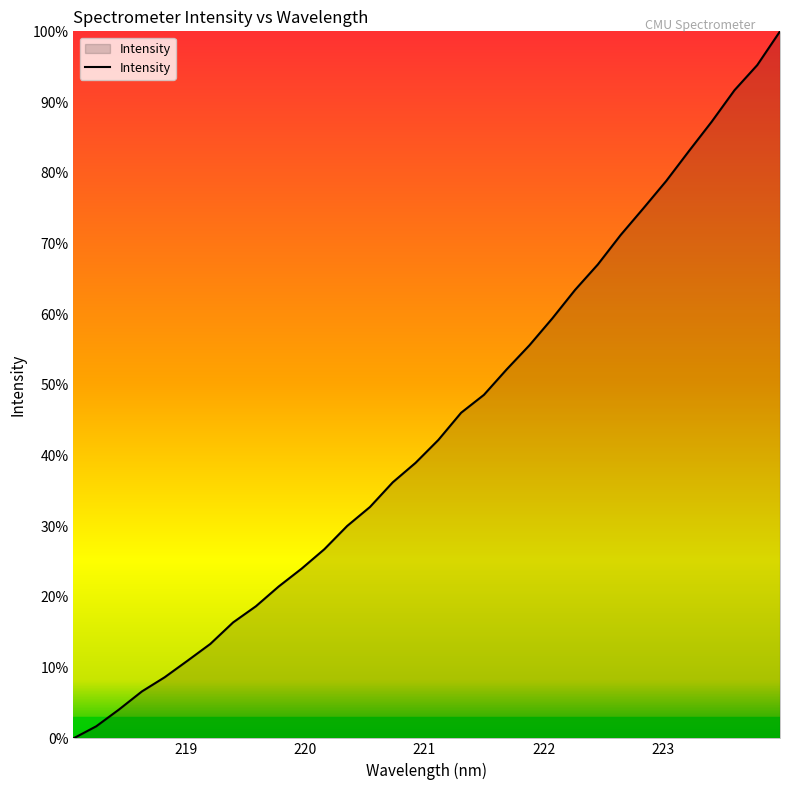

What is the difference between the maximum and minimum values?

100.0